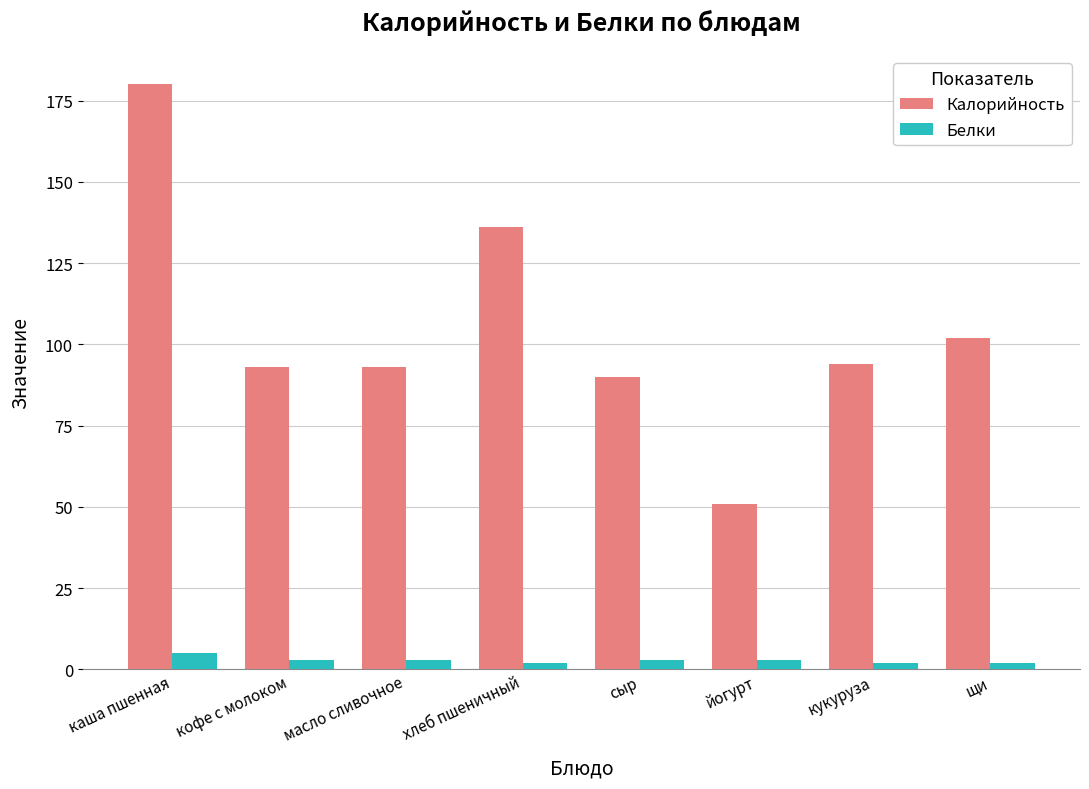

At which category is the sum across all series the highest?

каша пшенная